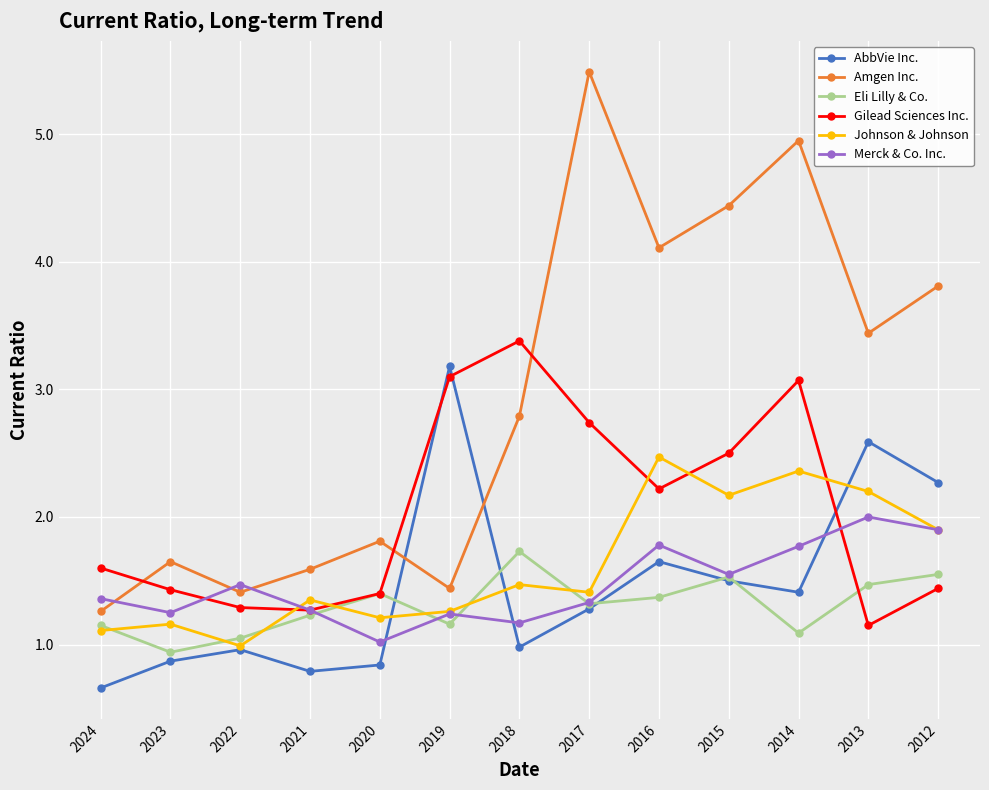

What is the difference between the highest and lowest values at 2018?

2.4